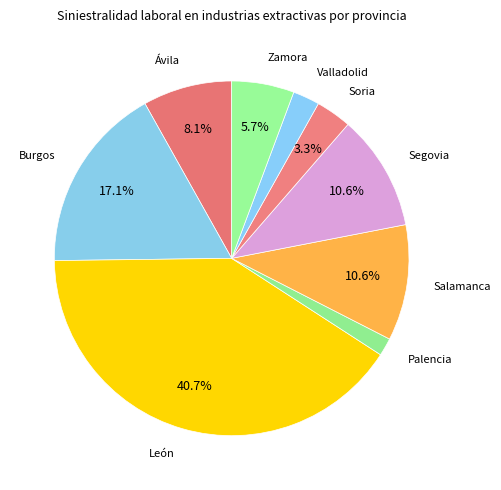

How many segments does this pie chart have?

9